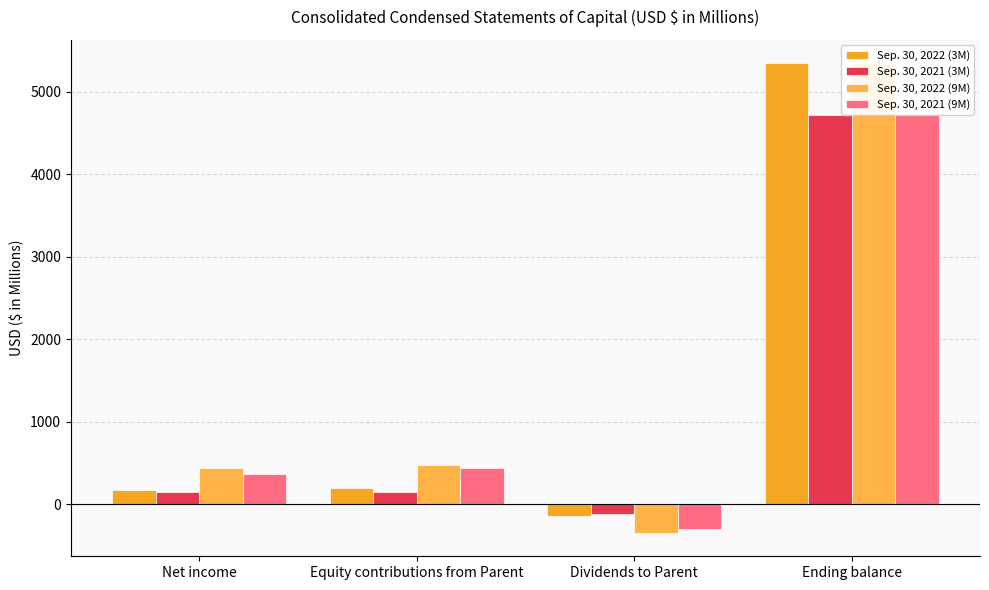

Which series has the widest spread of values?

Sep. 30, 2022 (9M)